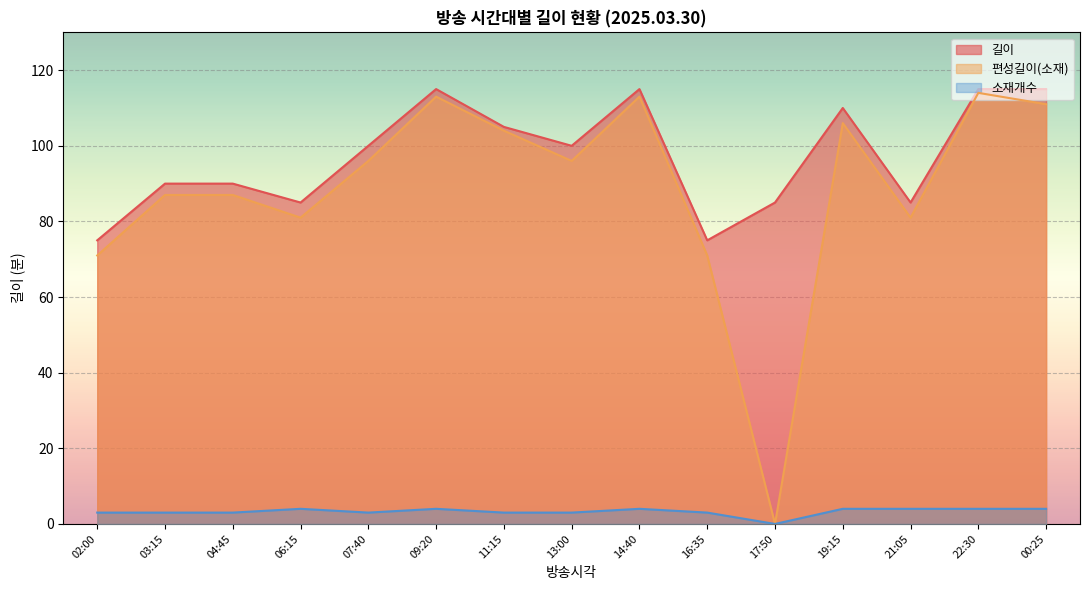

What are all the series names shown in the legend?

길이, 편성길이(소재), 소재개수